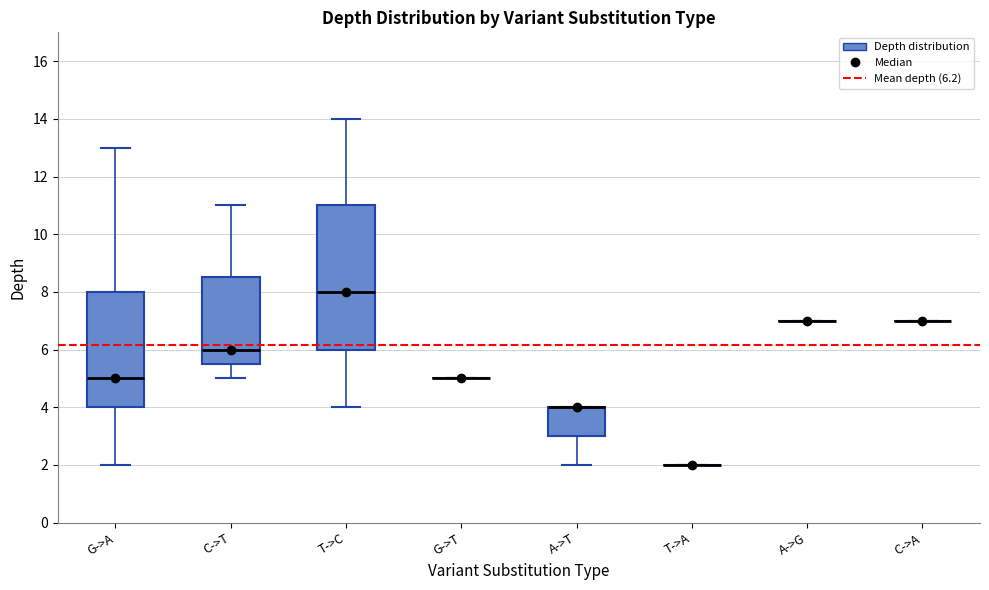

Reading left to right, transcribe this box plot: for each box, give where its median line is, the range the box spans, and where its two whiskers end, as read against the y-axis. The values are not printed on the chart, so give them approximately, as read against the axis.

G->A: median 5.0, box 4.0 to 8.0, whiskers 2.0 to 13.0
C->T: median 6.0, box 5.6 to 8.6, whiskers 5.0 to 11.0
T->C: median 8.0, box 6.0 to 11.0, whiskers 4.0 to 14.0
G->T: box collapsed to a line at 5.0, whiskers 5.0 to 5.0
A->T: median 4.0 (drawn on the box's upper edge), box 3.0 to 4.0, whiskers 2.0 to 4.0
T->A: box collapsed to a line at 2.0, whiskers 2.0 to 2.0
A->G: box collapsed to a line at 7.0, whiskers 7.0 to 7.0
C->A: box collapsed to a line at 7.0, whiskers 7.0 to 7.0